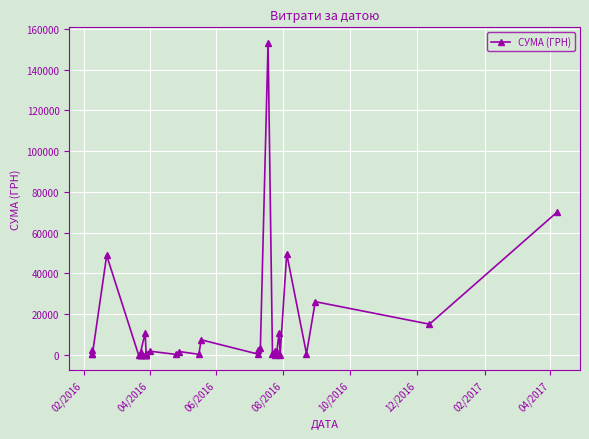

What is the maximum value shown in the chart?

153167.8